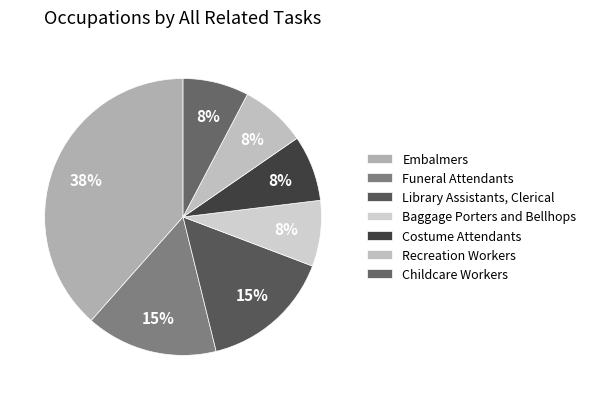

Is there any slice that represents more than half of the pie?

No